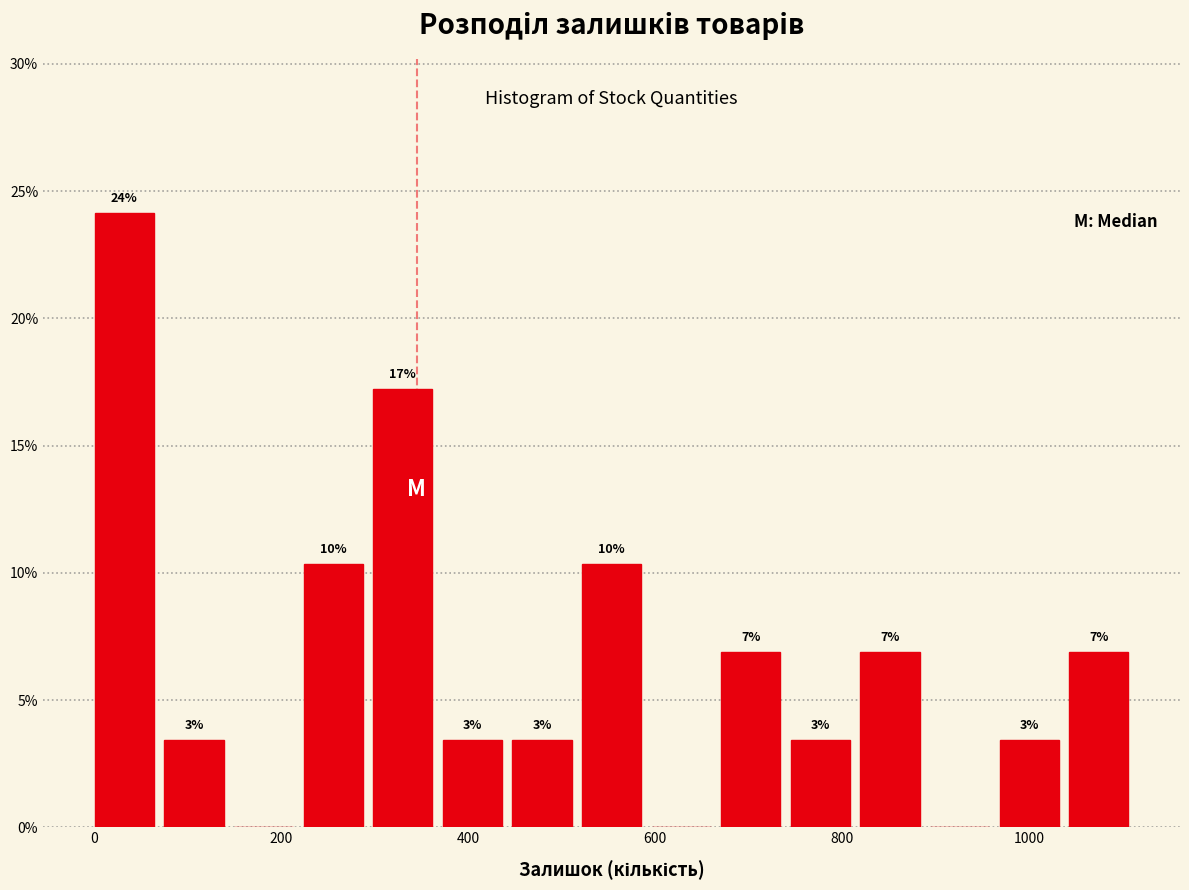

Read against the x-axis, roughly where is the centre of the tallest bar?

40